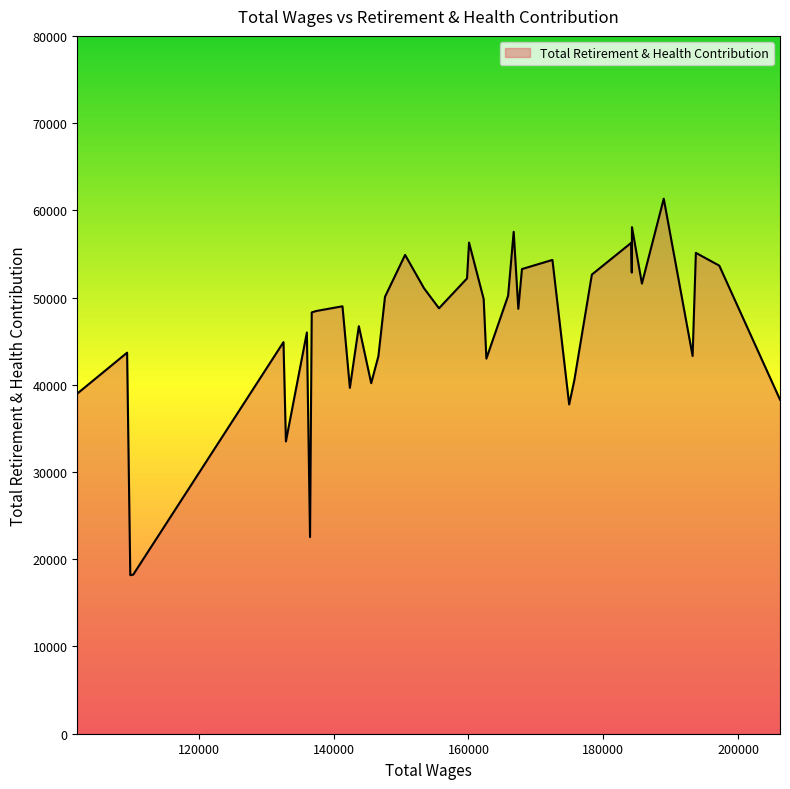

What is the smallest value displayed?

18178